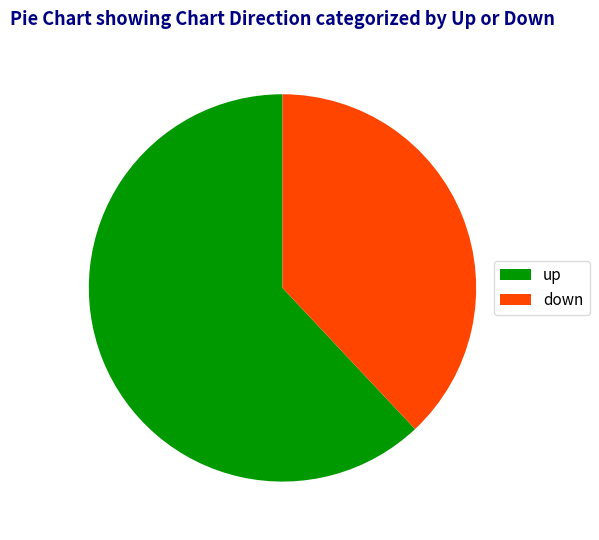

Between down and up, which is larger?

up